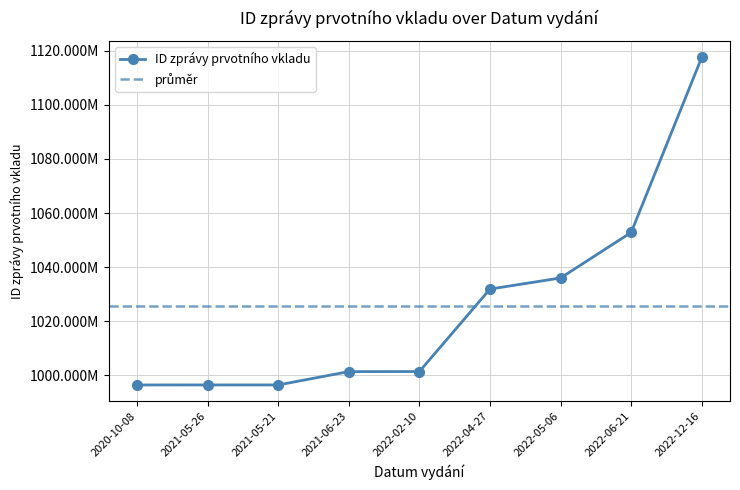

Does the chart have visible grid lines?

Yes